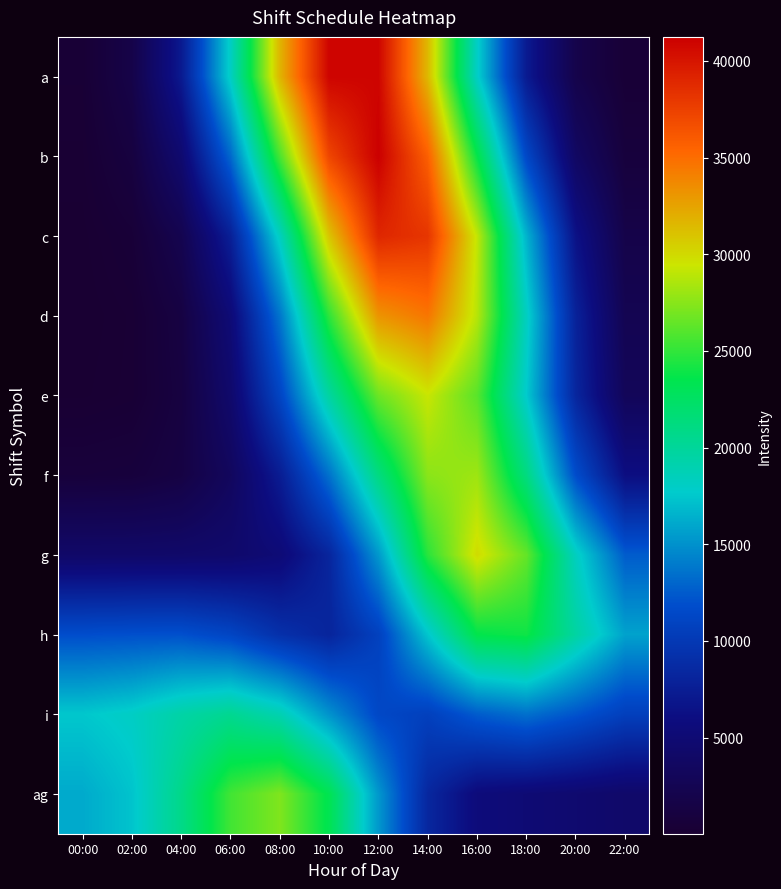

At how many categories does at least one series exceed 28712?

5